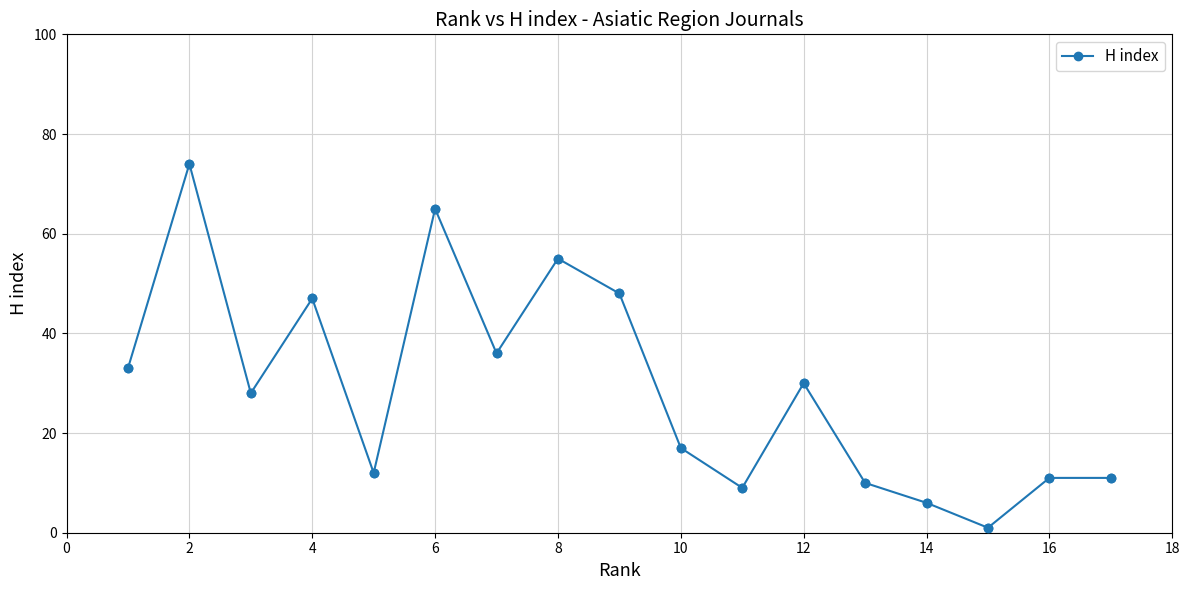

What is the maximum value shown in the chart?

74